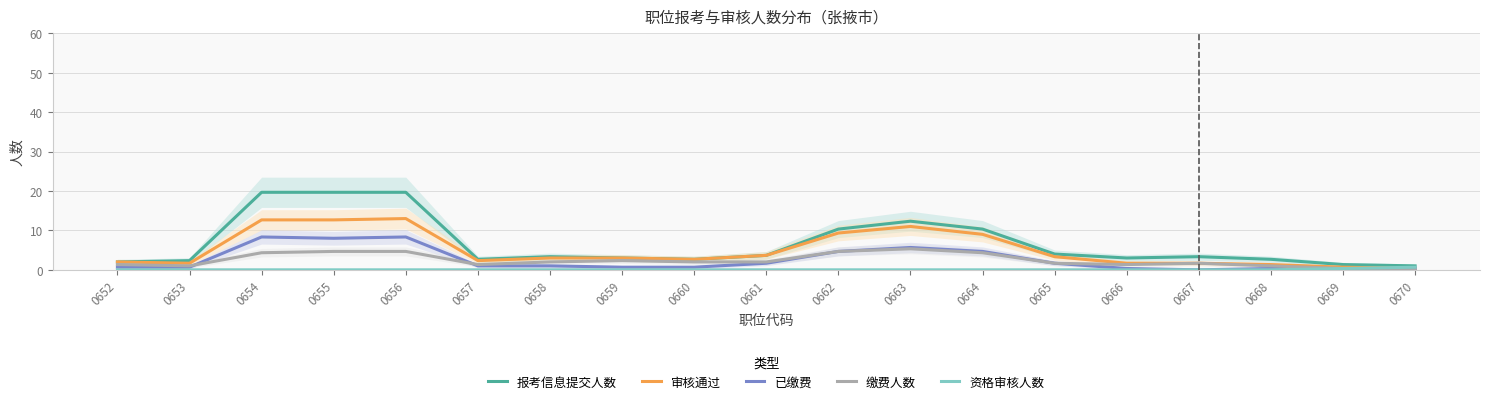

How many data points does each series have?

19